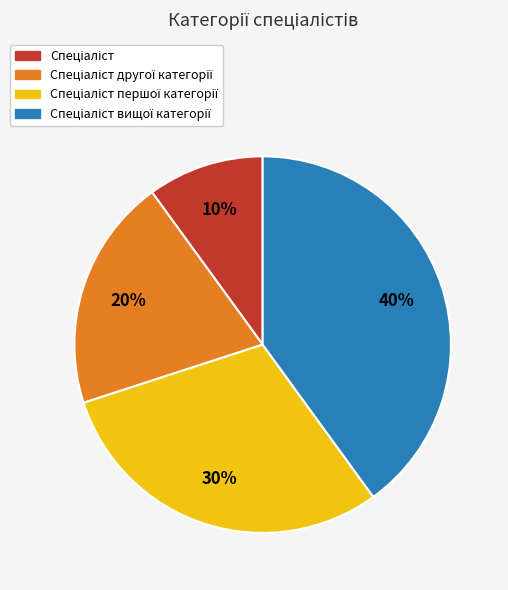

How many slices are in this pie chart?

4